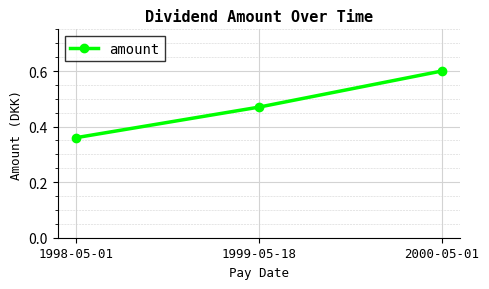

Rank the categories by value from lowest to highest.

1998-05-01, 1999-05-18, 2000-05-01